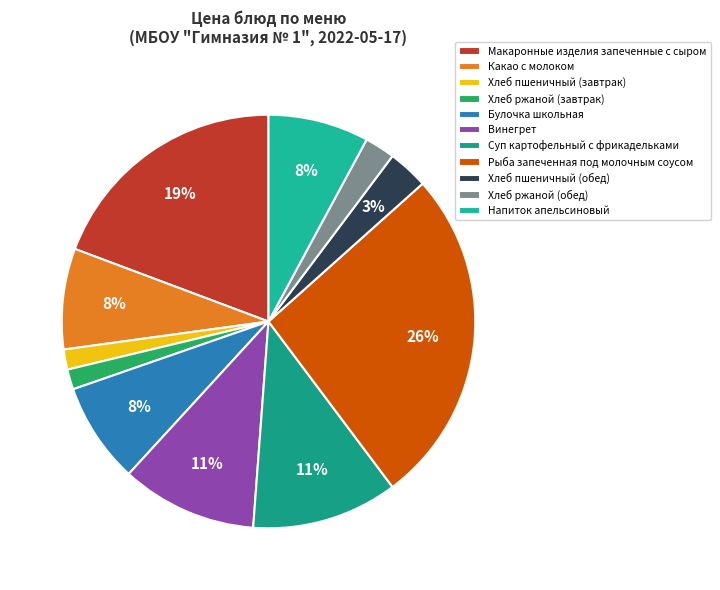

What is the smallest slice in the pie chart?

Хлеб пшеничный (завтрак)